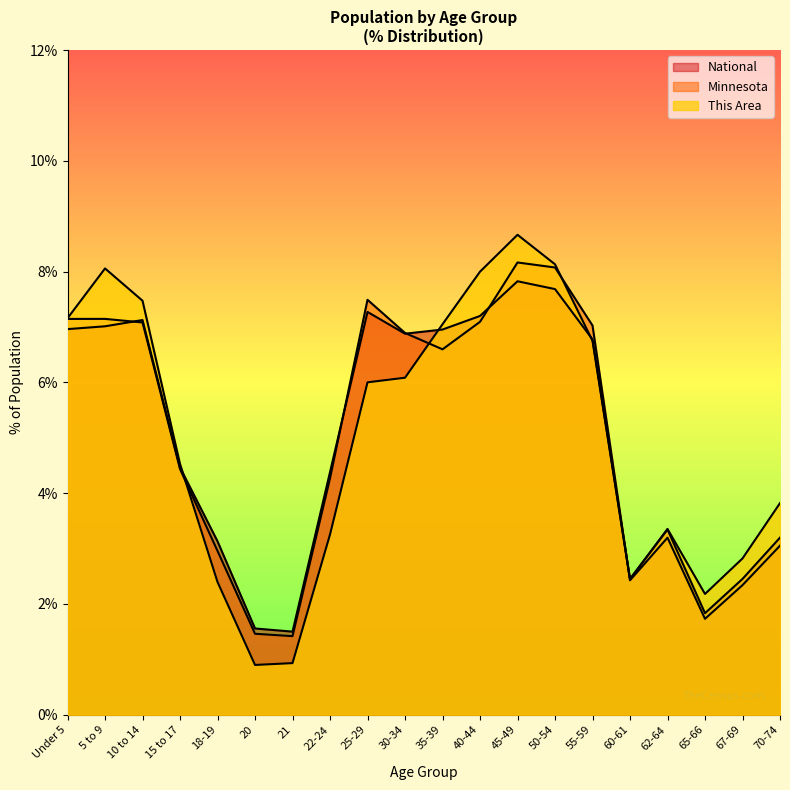

What is the difference between the Minnesota values at 15 to 17 and 45-49?

3.7